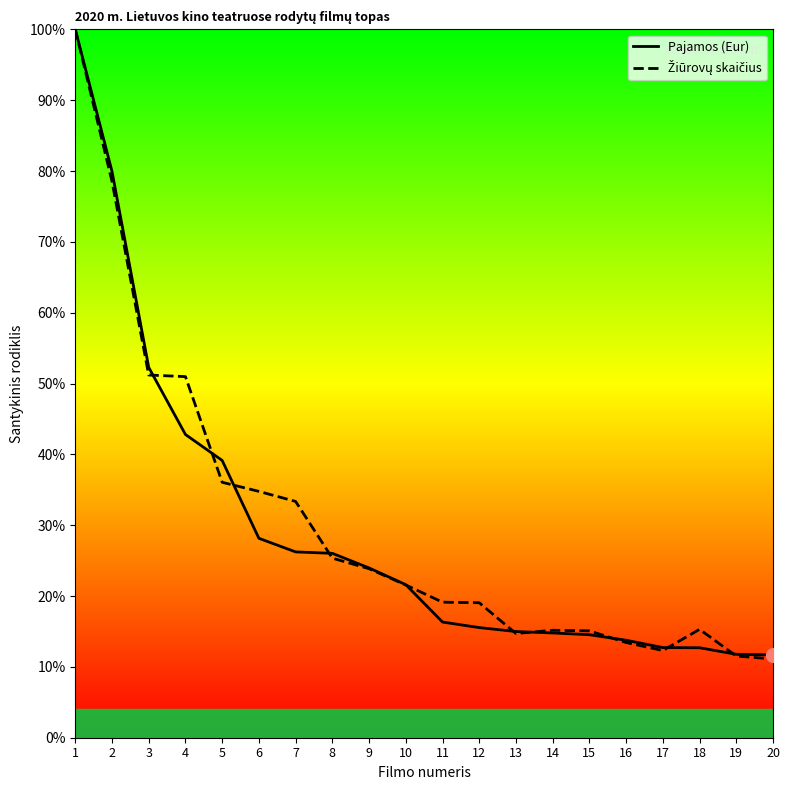

What value does the Pajamos (Eur) series have at 3?

52.3